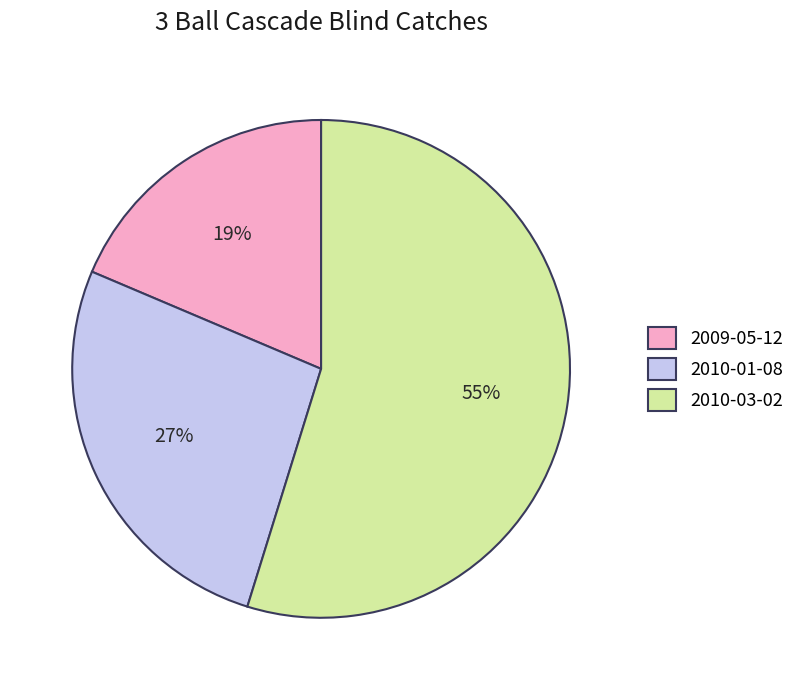

To the nearest percent, what is the difference between the 2009-05-12 and 2010-01-08 slice percentages?

8%